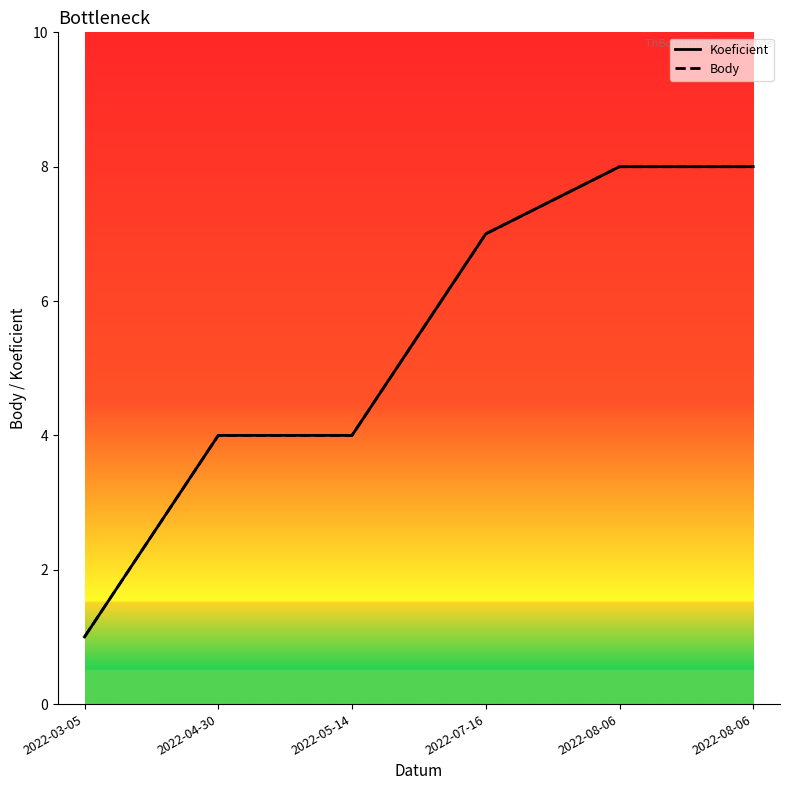

True or false: Body has more than 1 interior local peaks.

False